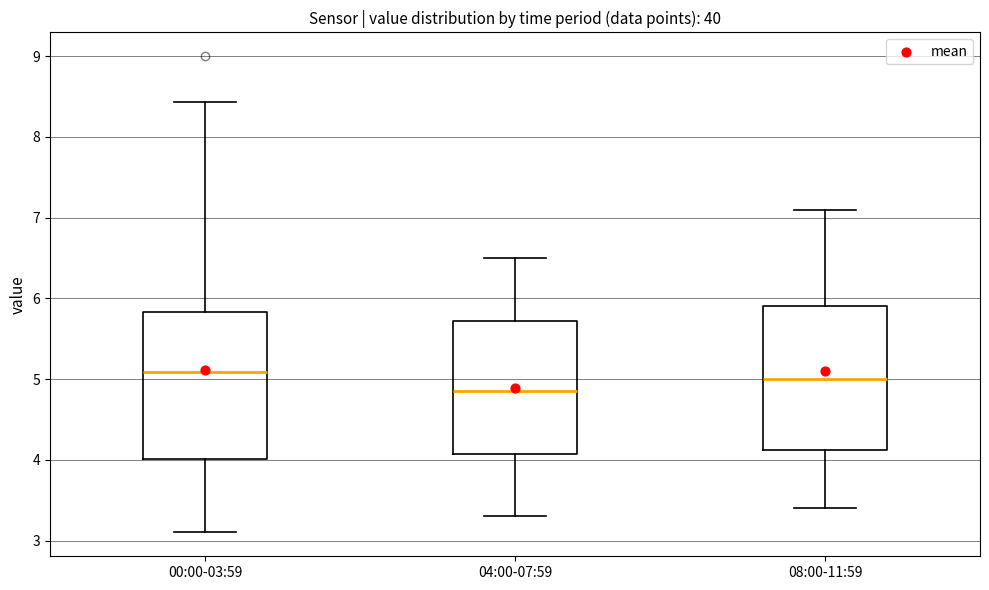

Reading left to right, read every box against the y-axis: the position of its median line, the range the box covers, and the ends of its whiskers. The values are not printed on the chart, so give them approximately, as read against the axis.

00:00-03:59: median 5.1, box 4.0 to 5.8, whiskers 3.1 to 8.4
04:00-07:59: median 4.9, box 4.1 to 5.7, whiskers 3.3 to 6.5
08:00-11:59: median 5.0, box 4.1 to 5.9, whiskers 3.4 to 7.1